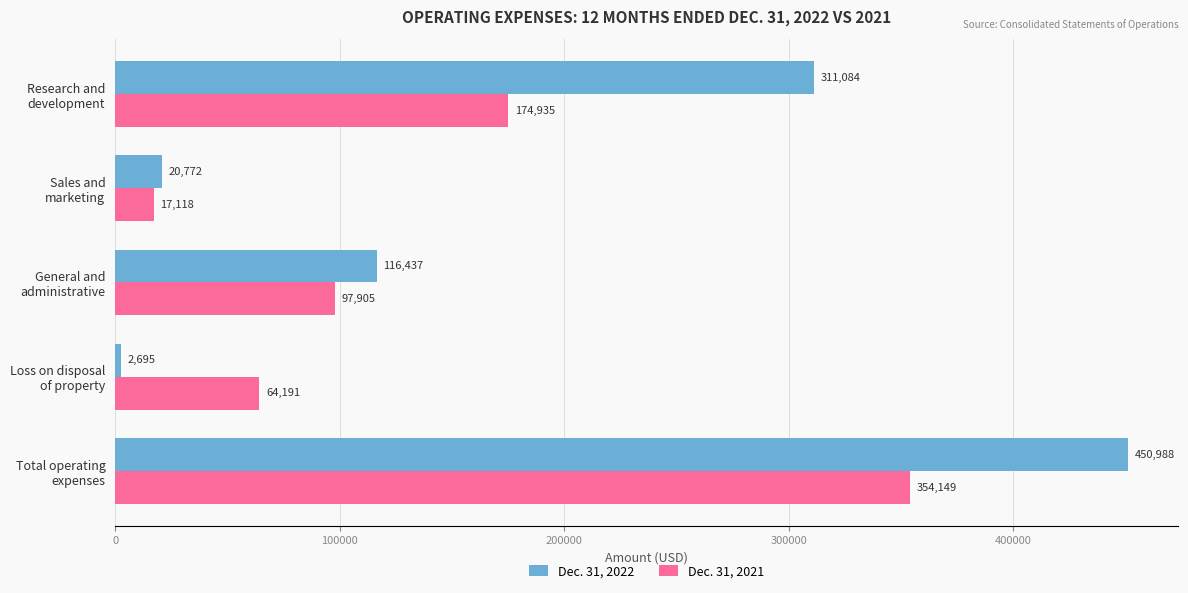

What is the difference between the maximum and second lowest values in the Dec. 31, 2021 series?

289958